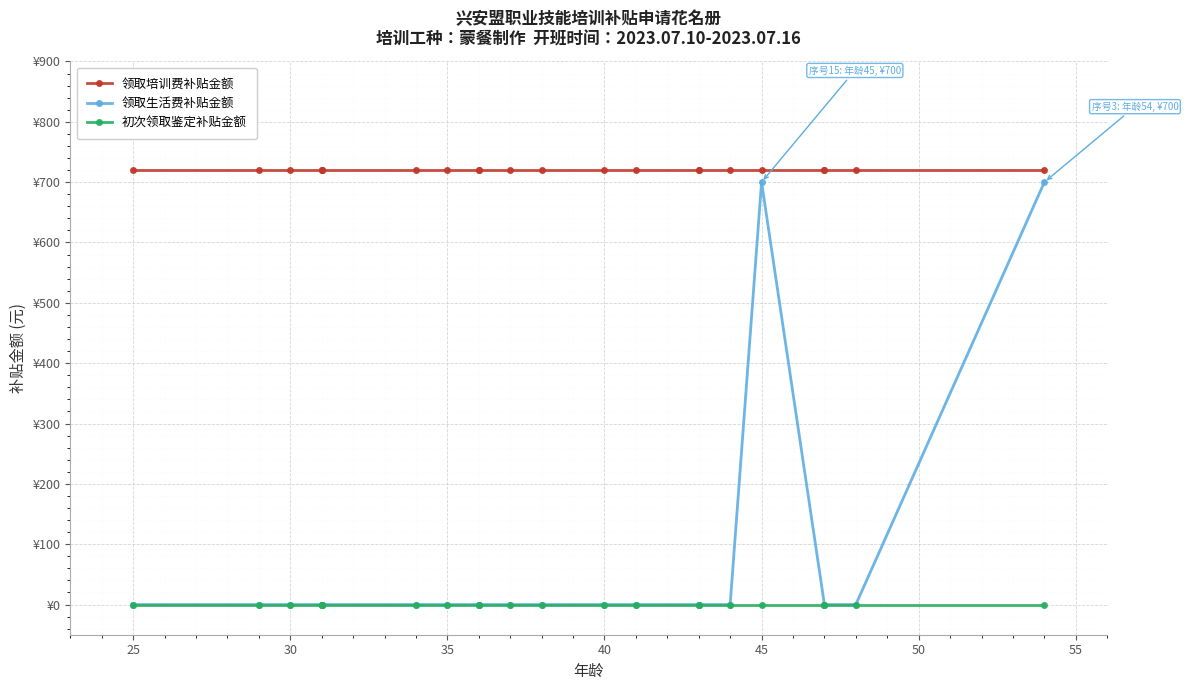

Rank the series at 35 from highest to lowest value.

领取培训费补贴金额, 领取生活费补贴金额, 初次领取鉴定补贴金额